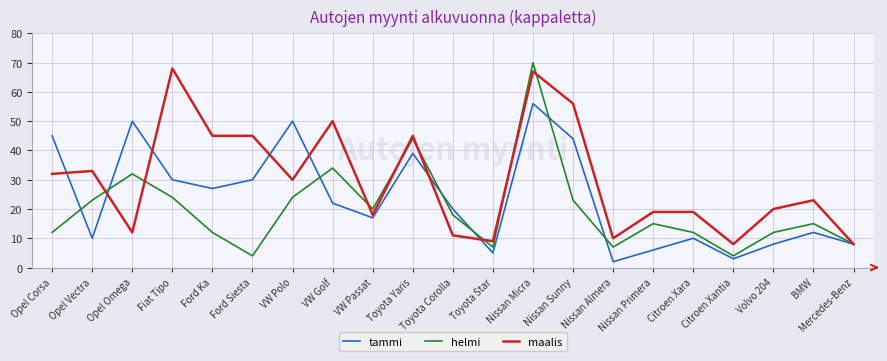

Which series has the largest total across all categories?

maalis